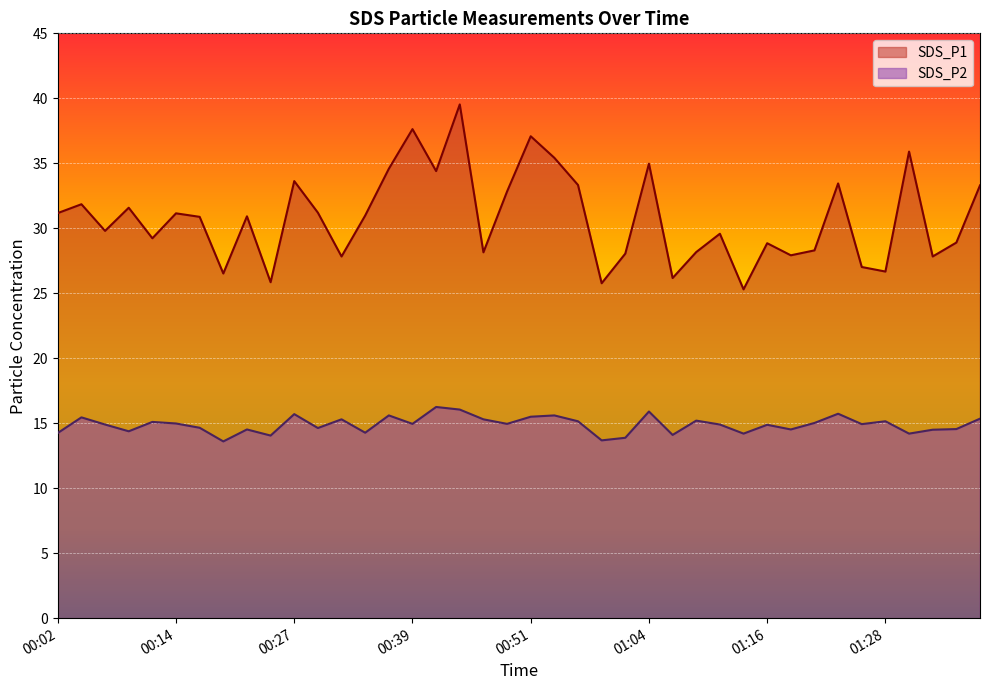

What is the sum of the SDS_P2 values at 00:34 and 00:06?

29.2